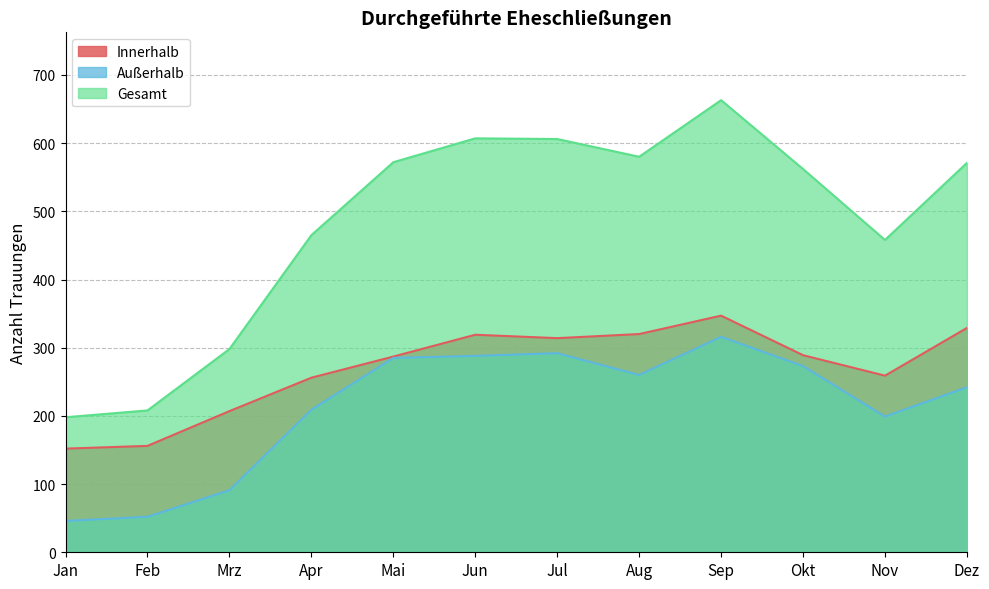

True or false: Außerhalb and Gesamt intersect in this chart.

False